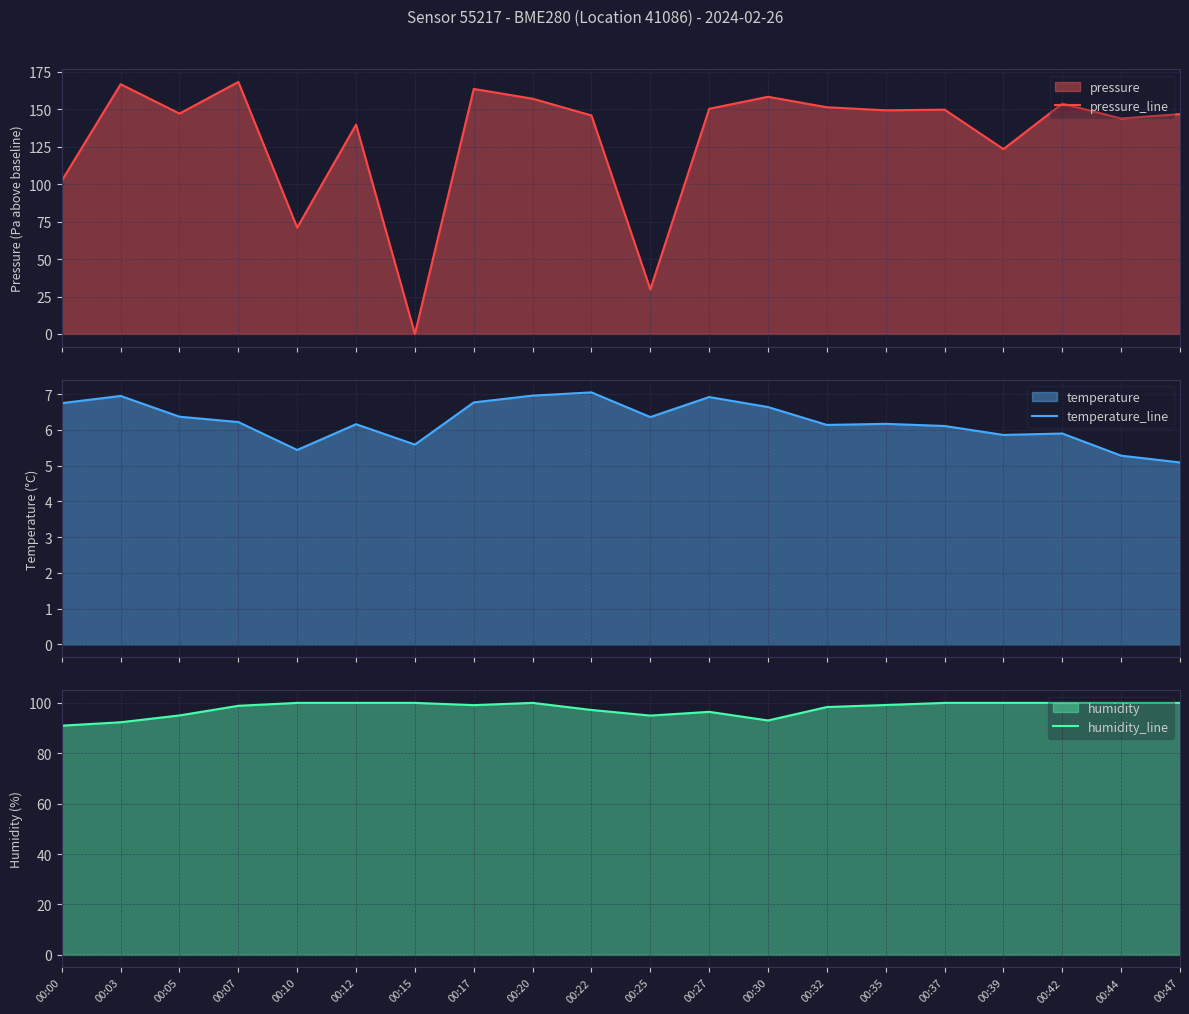

In humidity_line, how many points are lower than both neighbors (excluding endpoints)?

3